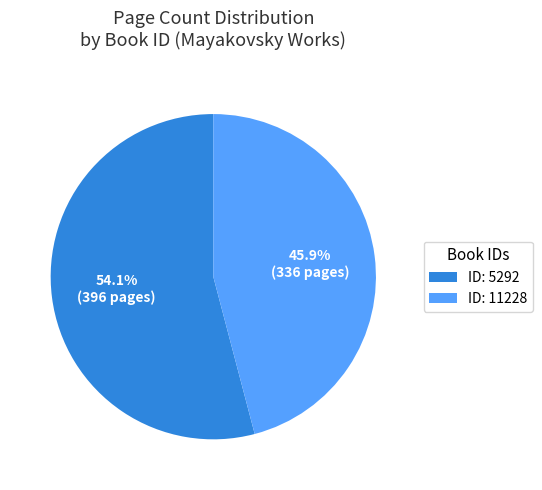

Does any single category account for the majority?

Yes